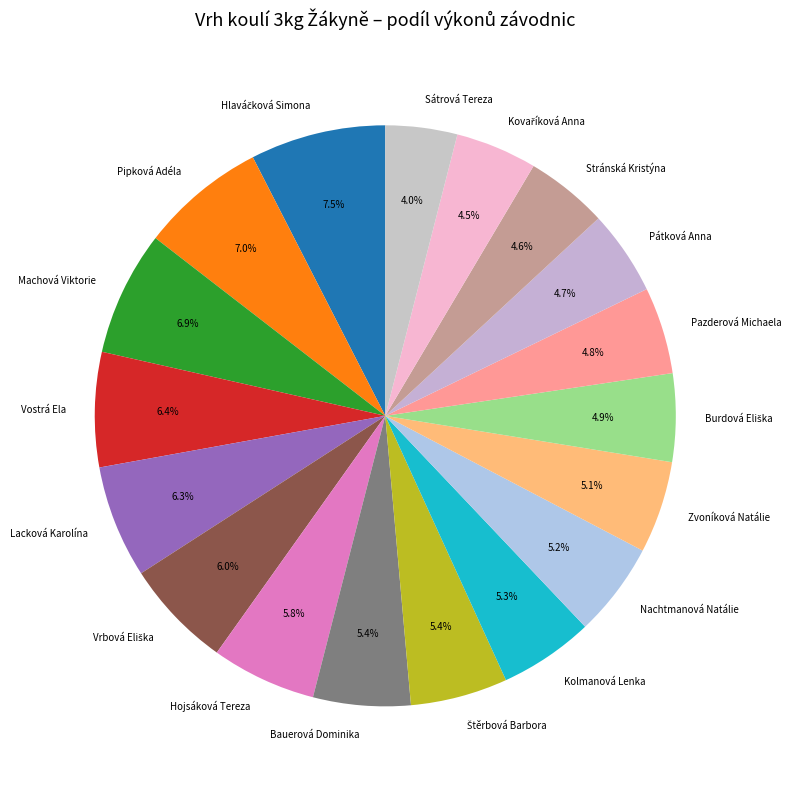

Is there any slice that represents more than half of the pie?

No